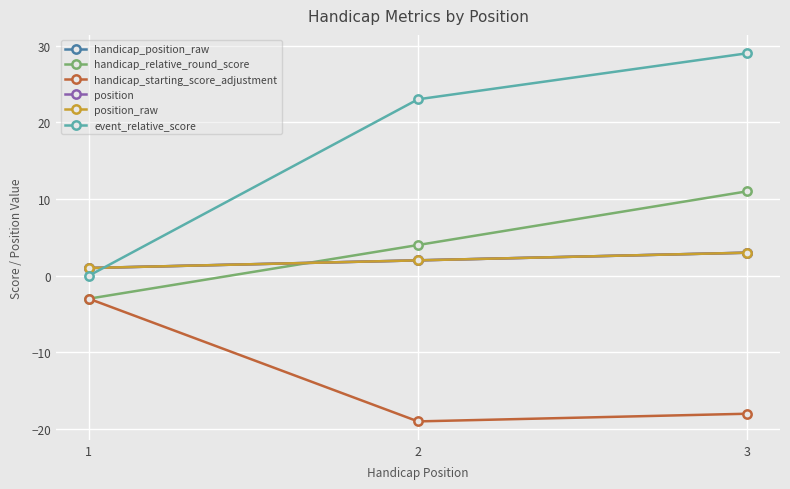

The handicap_starting_score_adjustment series shows -30 at 3. True or false?

False